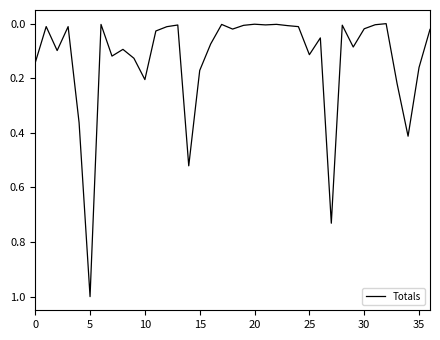

What is the difference between the maximum and minimum values?

1.0